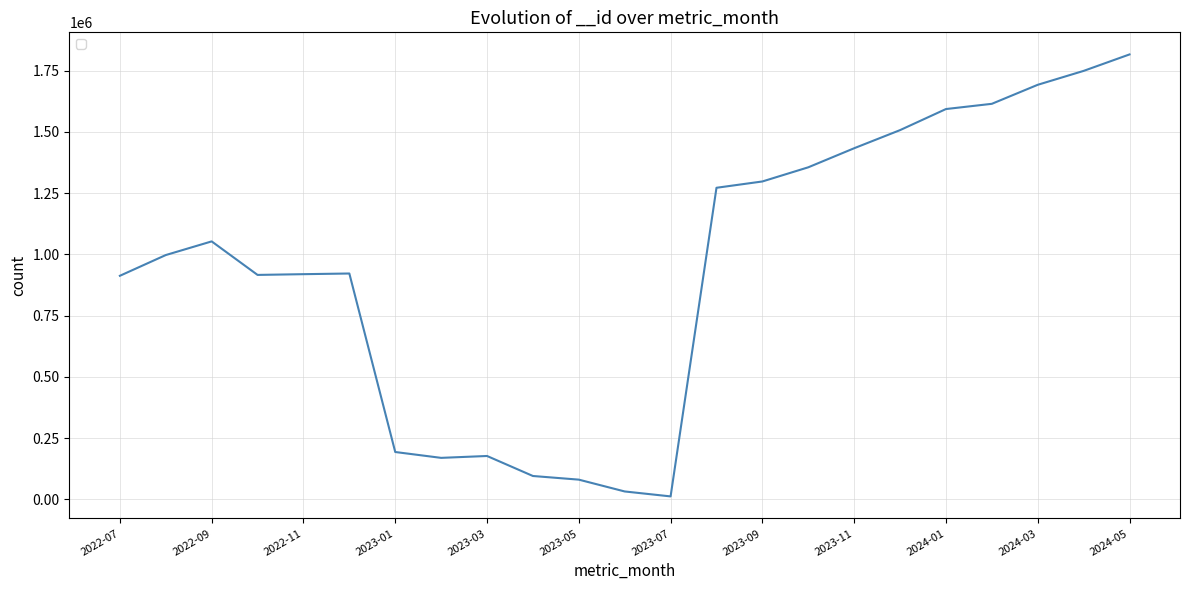

What is the difference between the maximum and minimum values?

1803362